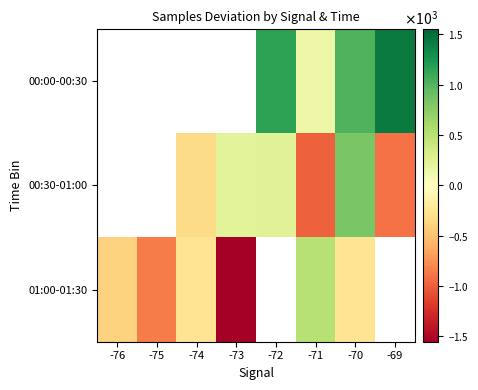

Where does the 00:30-01:00 series first go above -334?

-73